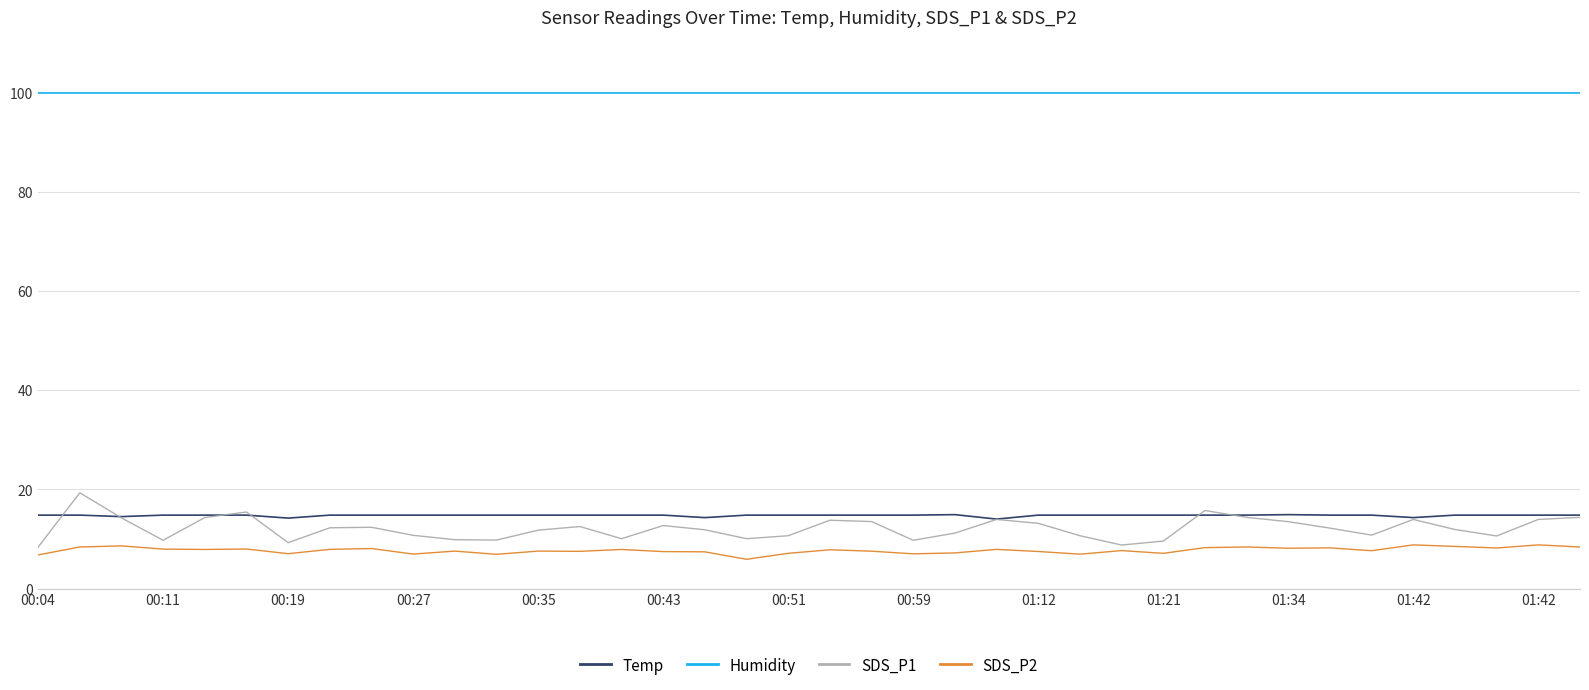

Rank the series by their maximum value, from lowest to highest.

SDS_P2, Temp, SDS_P1, Humidity